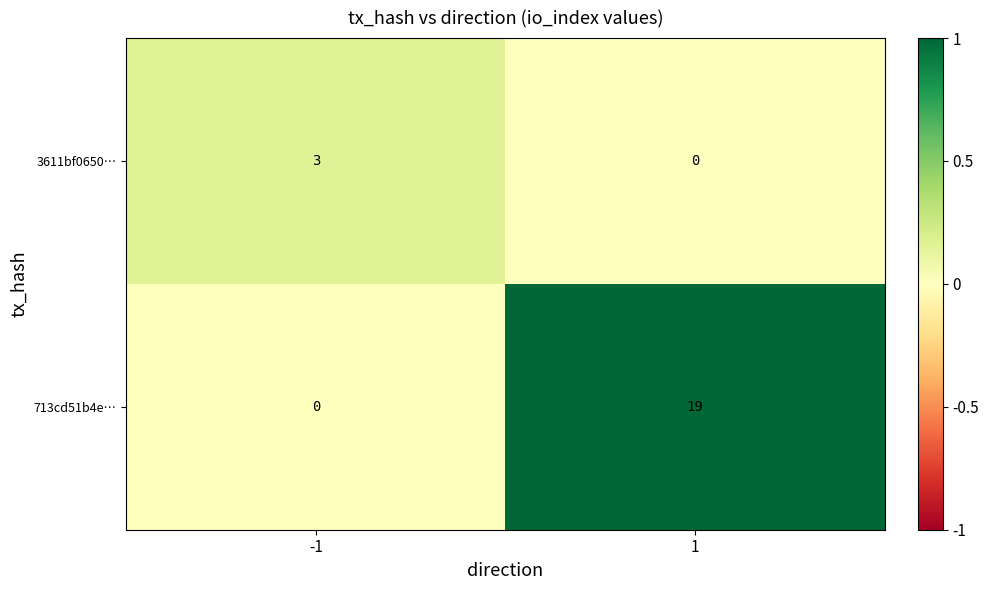

Reading left to right, list all the values displayed in this chart.

3611bf0650…: -1=3	1=0
713cd51b4e…: -1=0	1=19